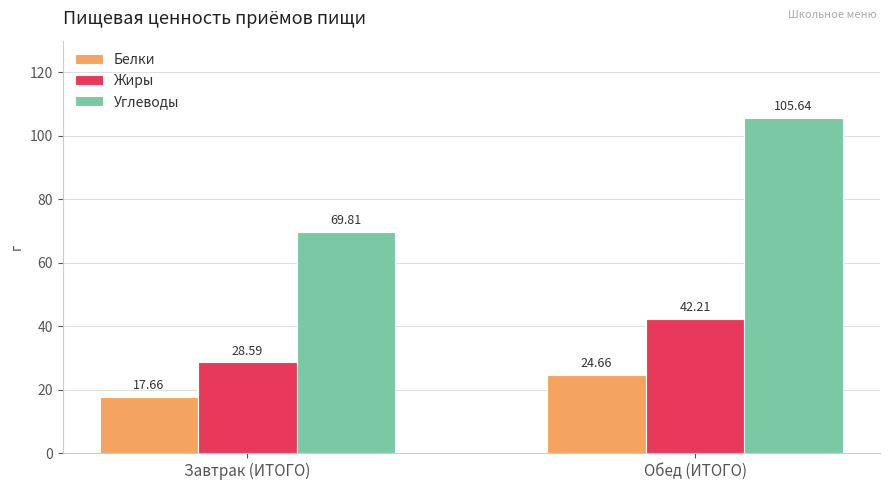

What is the value of the Углеводы bar at the 2nd from the left?

105.6